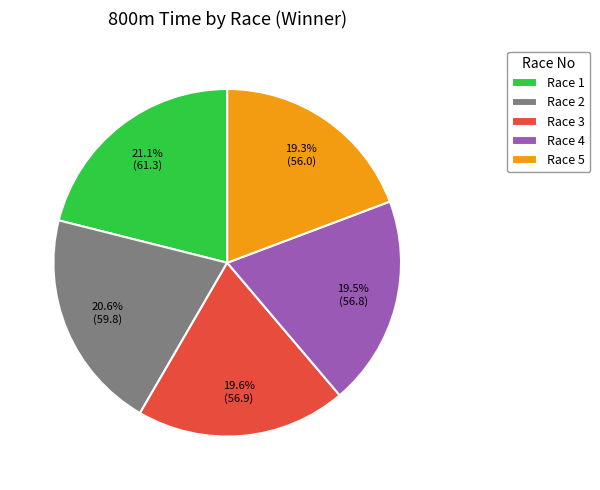

Is the sum of Race 4 and Race 5 greater than half?

No